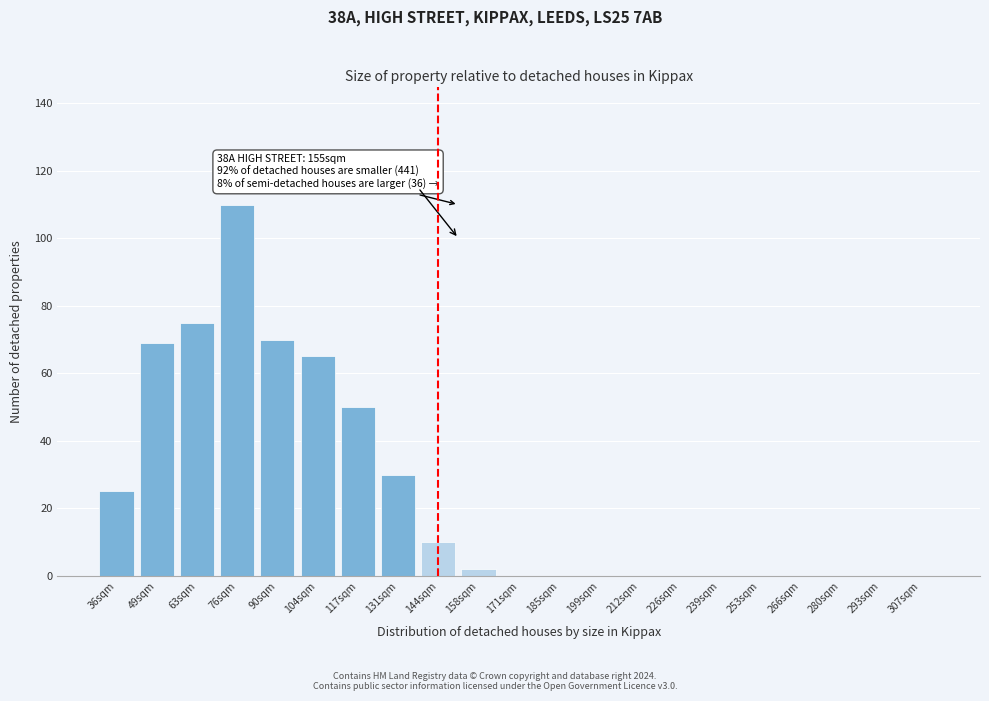

What is the change in value from 117sqm to 171sqm?

-50